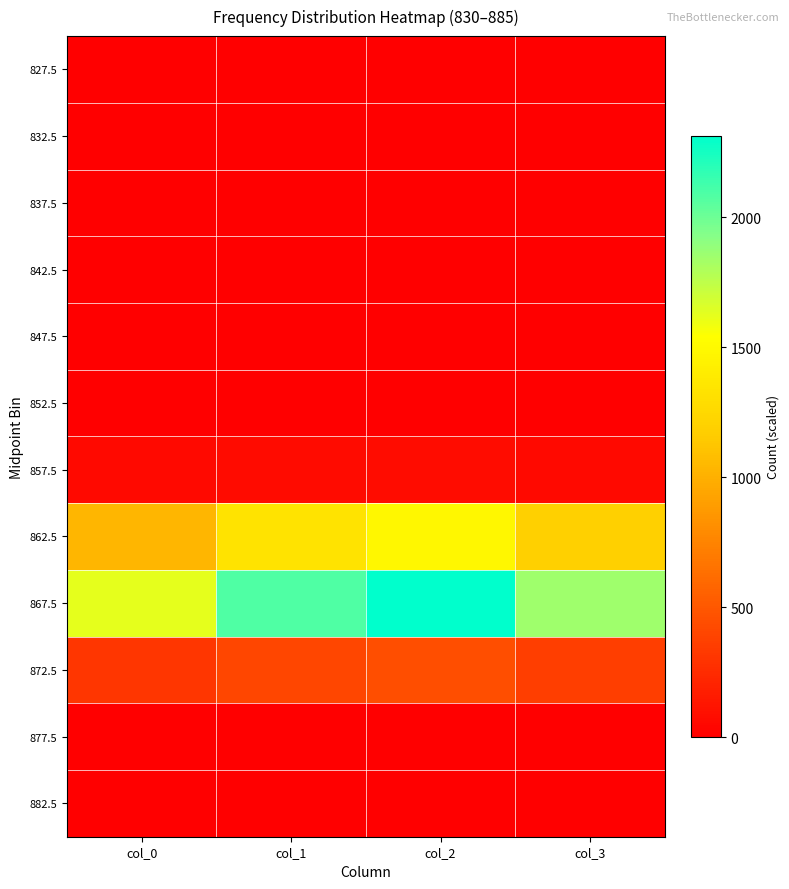

Between col_0 and col_2, which is larger?

col_0